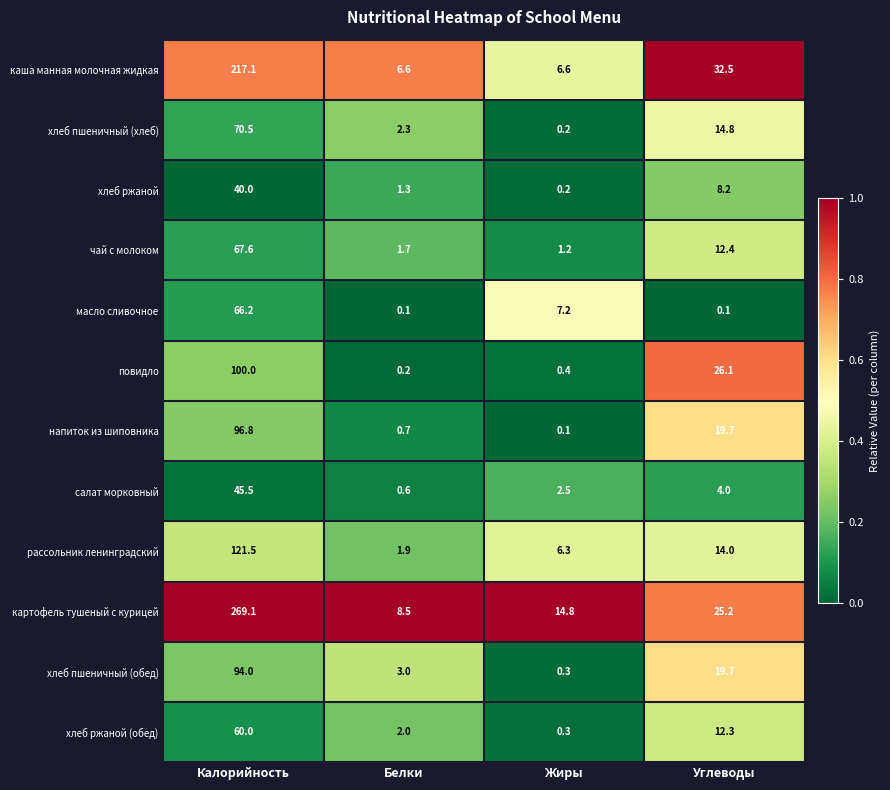

Between Калорийность and Жиры, which series saw the biggest shift?

картофель тушеный с курицей